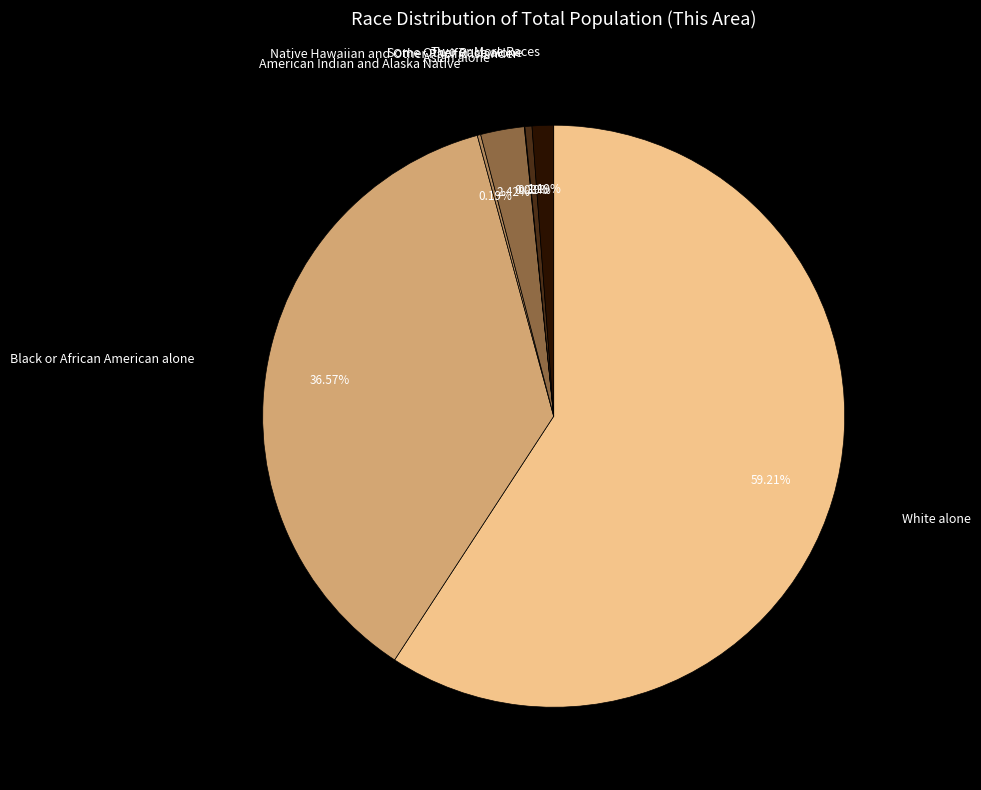

Does any single category account for the majority?

Yes